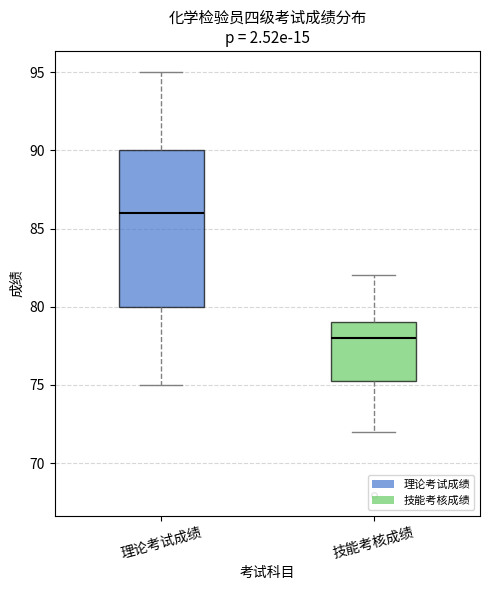

Reading left to right, transcribe this box plot: for each box, give where its median line is, the range the box spans, and where its two whiskers end, as read against the y-axis. The values are not printed on the chart, so give them approximately, as read against the axis.

理论考试成绩: median 86.0, box 80.0 to 90.0, whiskers 75.0 to 95.0
技能考核成绩: median 78.0, box 75.5 to 79.0, whiskers 72.0 to 82.0